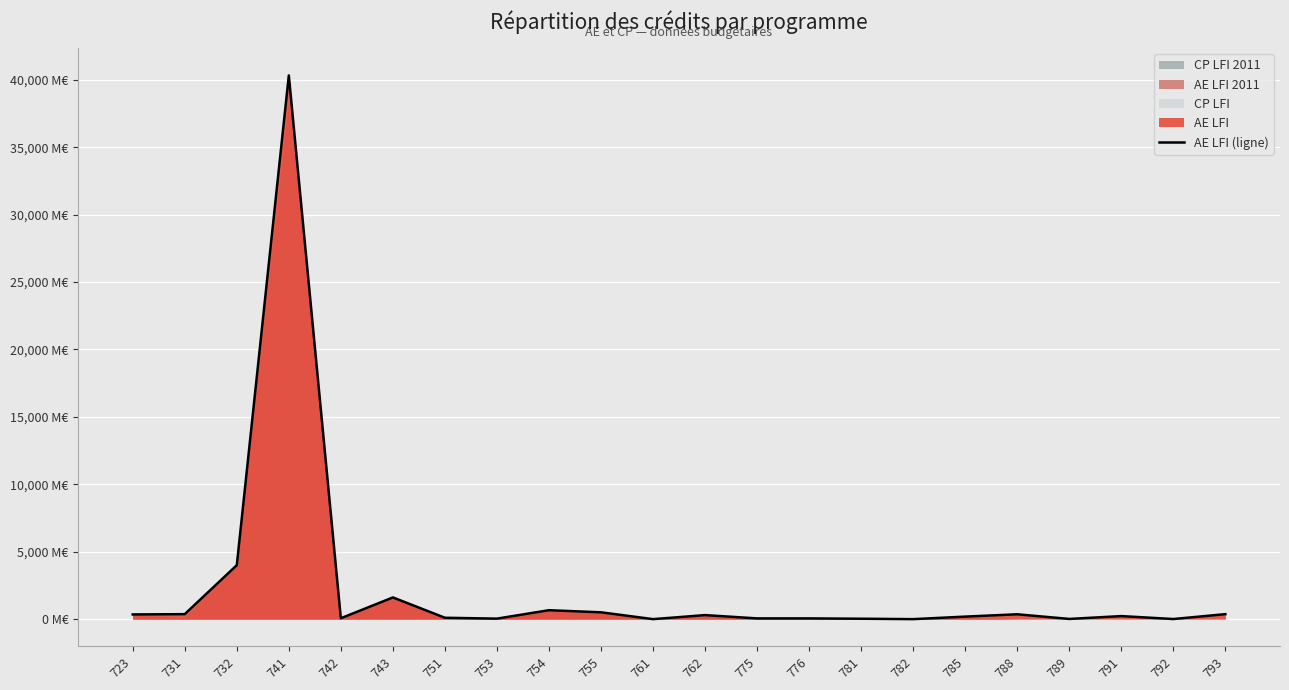

True or false: the data shows 8.0 at 792.

True